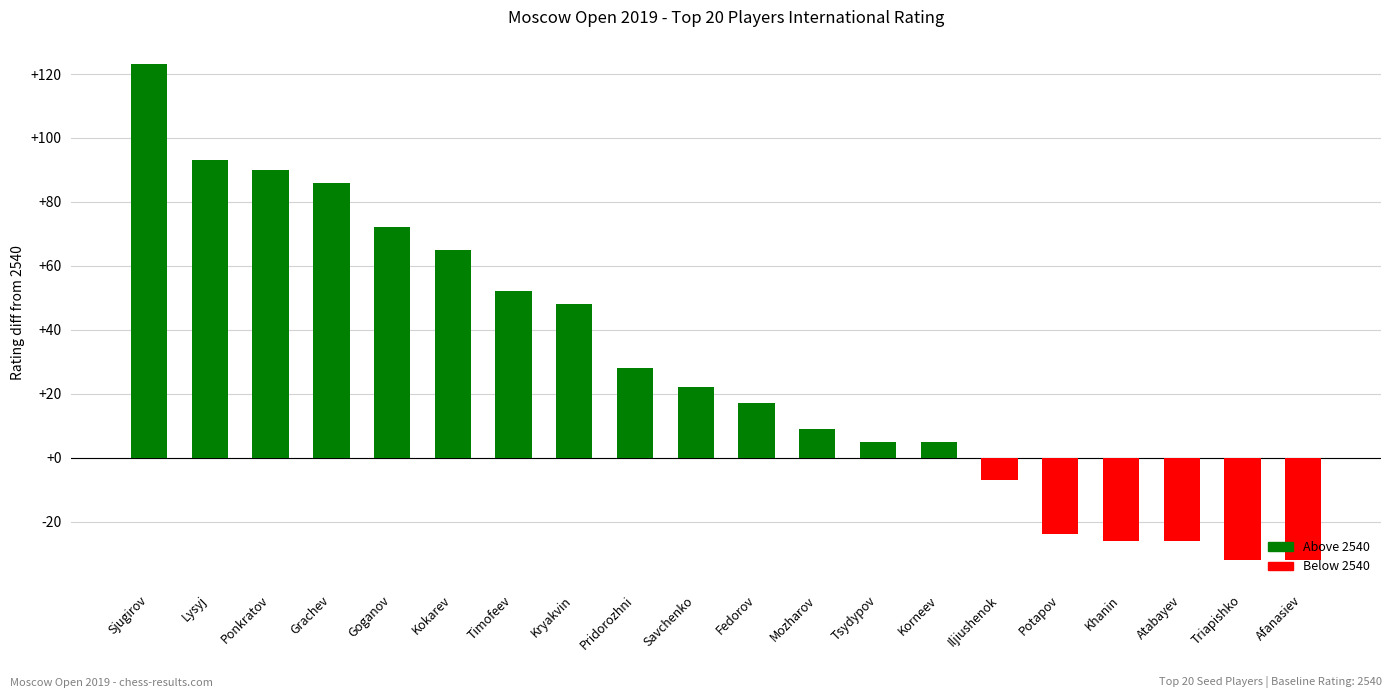

What is the sum of the values at Savchenko and Afanasiev?

-10